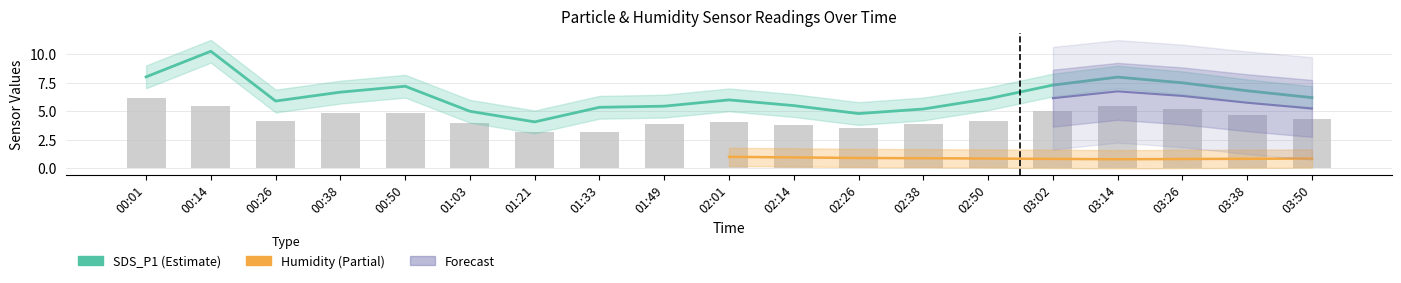

Which series has the largest range (max minus min)?

SDS_P1